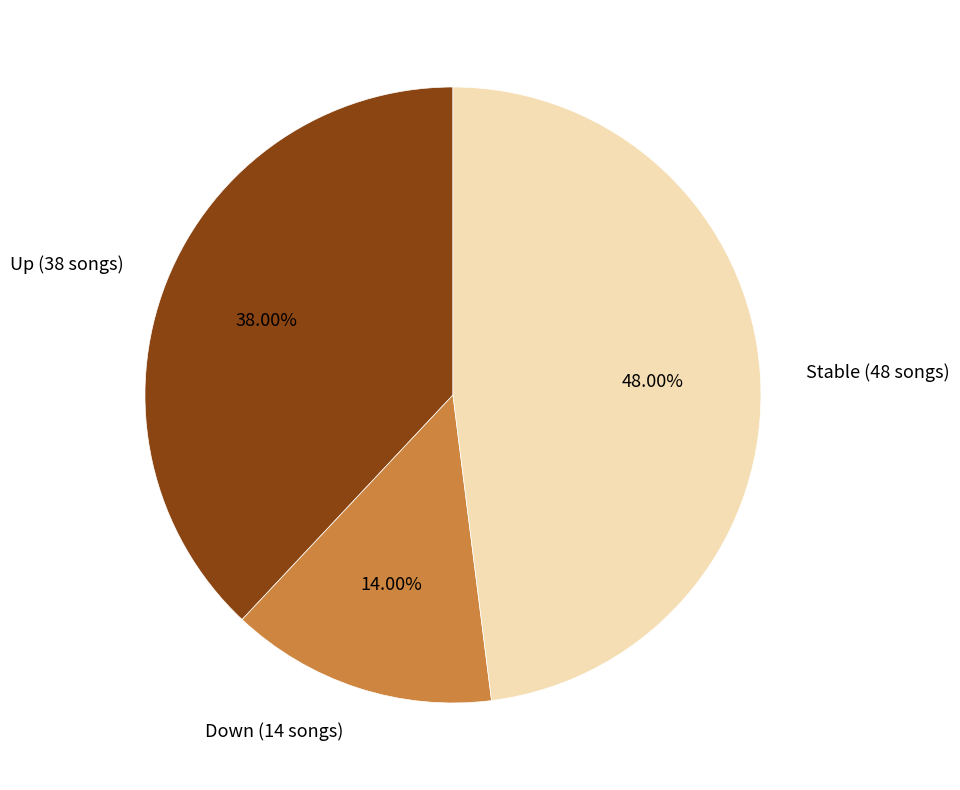

Does any single category account for the majority?

No